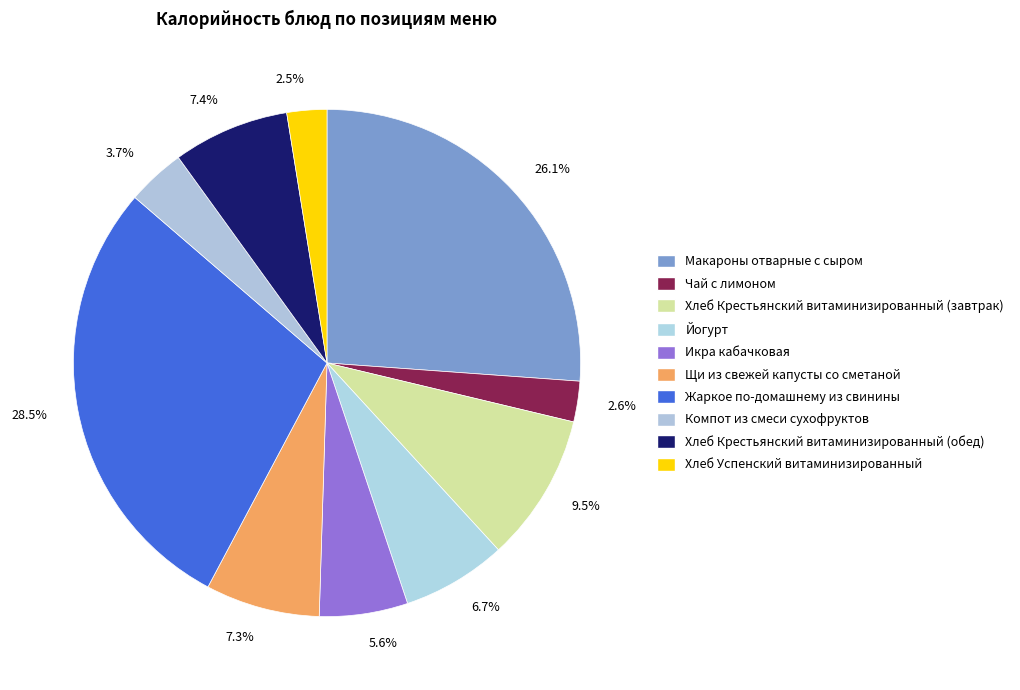

Between 6.7% and 28.5%, which is larger?

28.5%